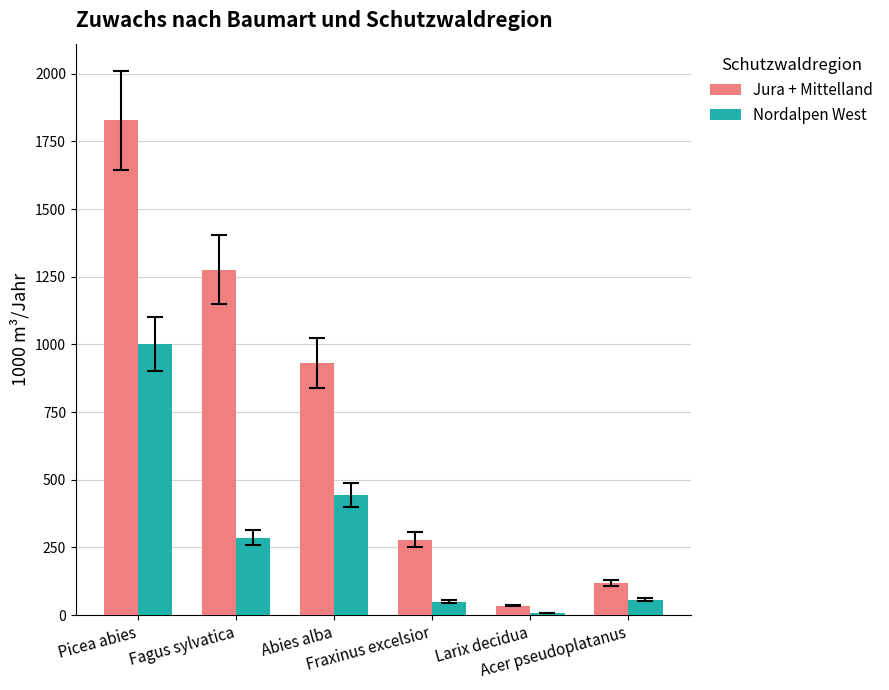

Does the chart contain stacked bars?

No